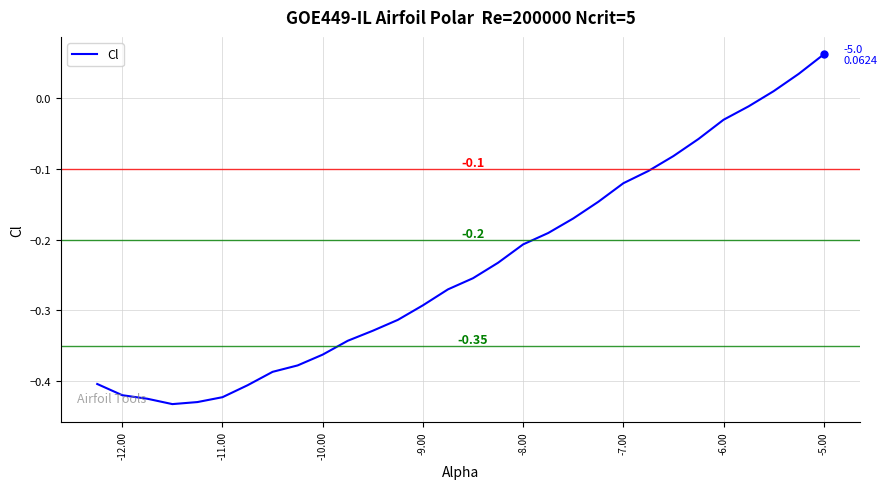

How many series are shown in this chart?

1